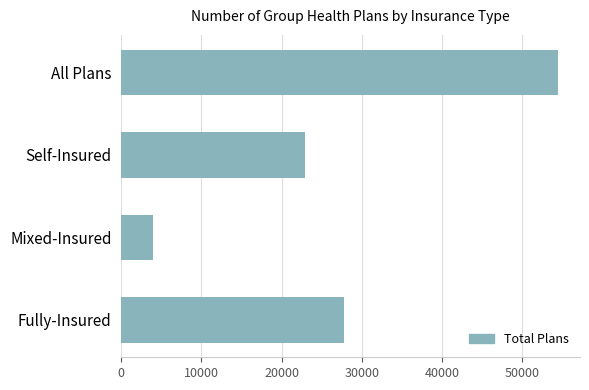

True or false: the data shows 3905 at Mixed-Insured.

True